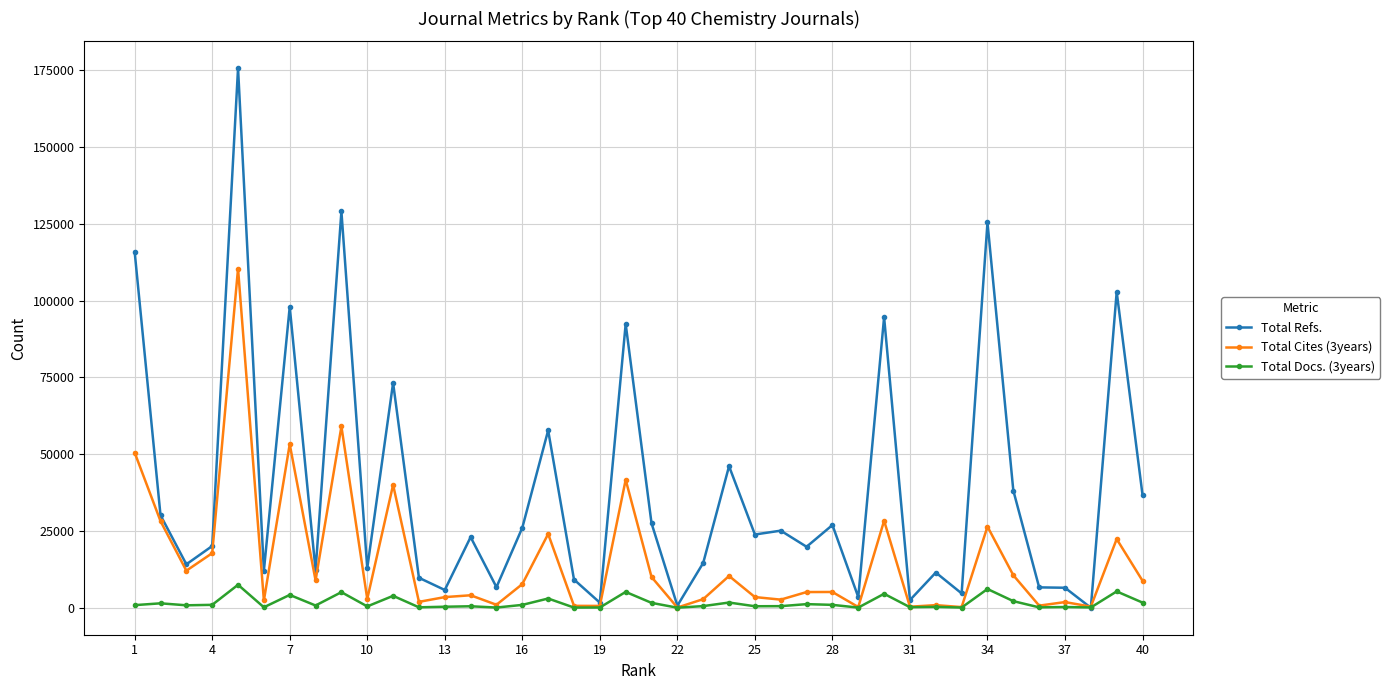

Rank the series by their maximum value, from lowest to highest.

Total Docs. (3years), Total Cites (3years), Total Refs.